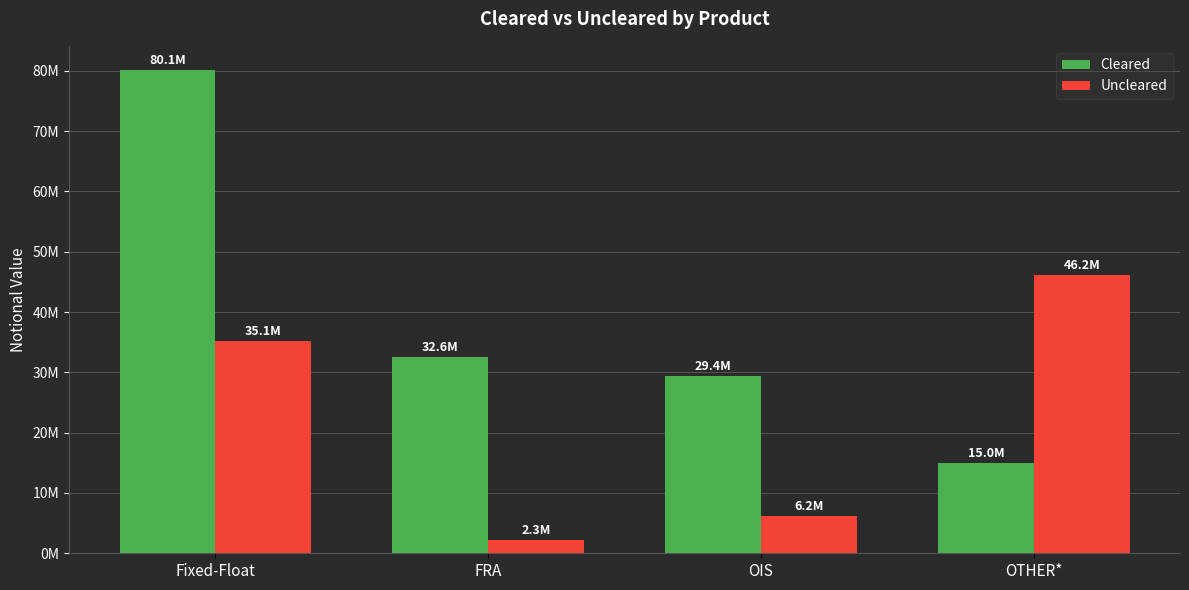

What is the average value of the Cleared series?

39298195